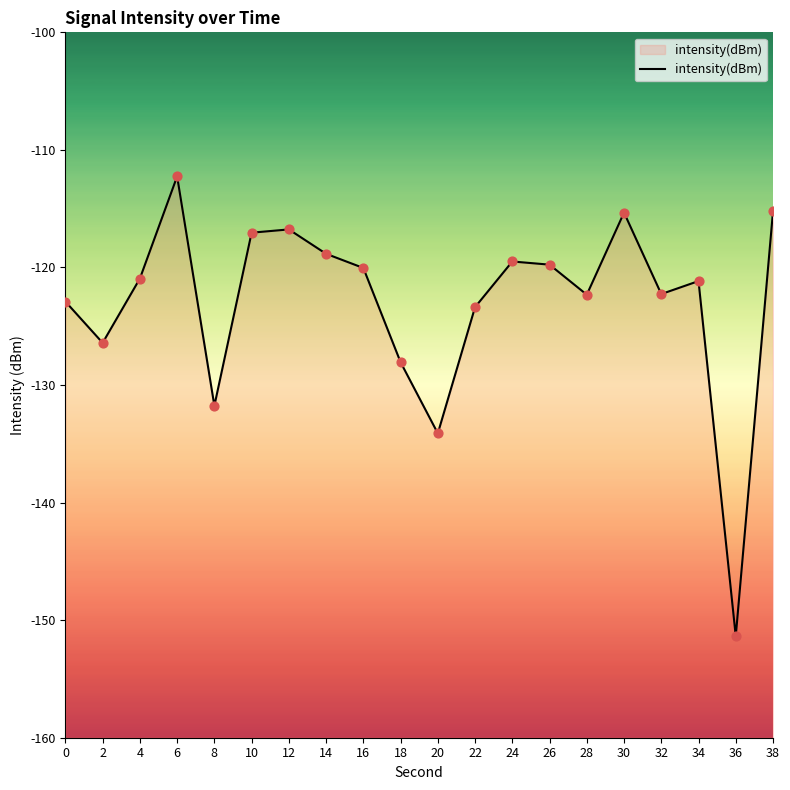

Which has a higher value, 34 or 36?

34